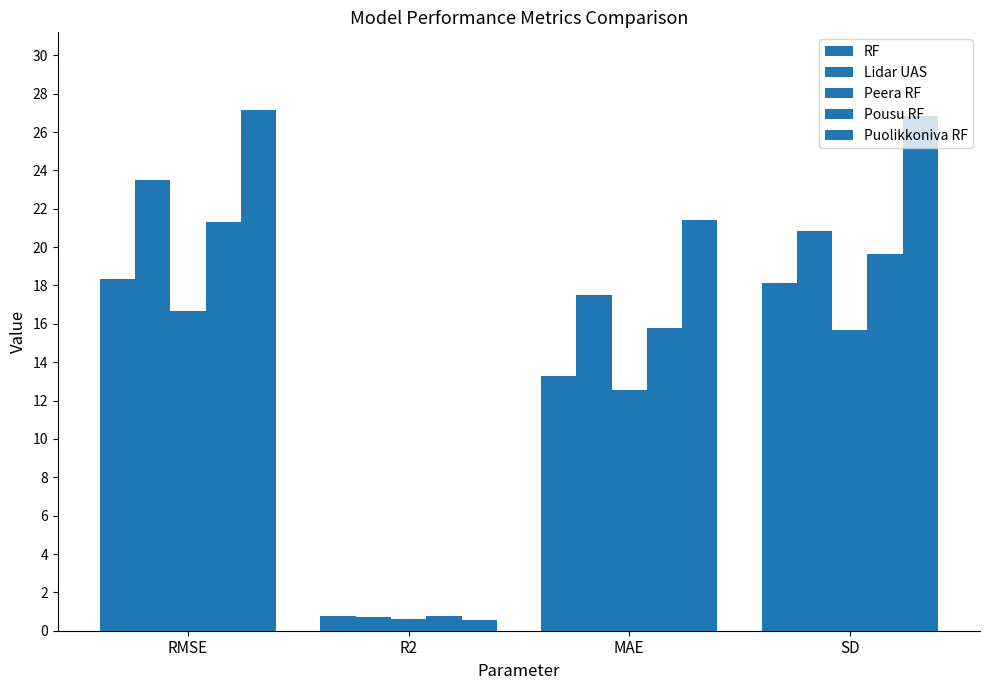

How many bars are there in total?

20